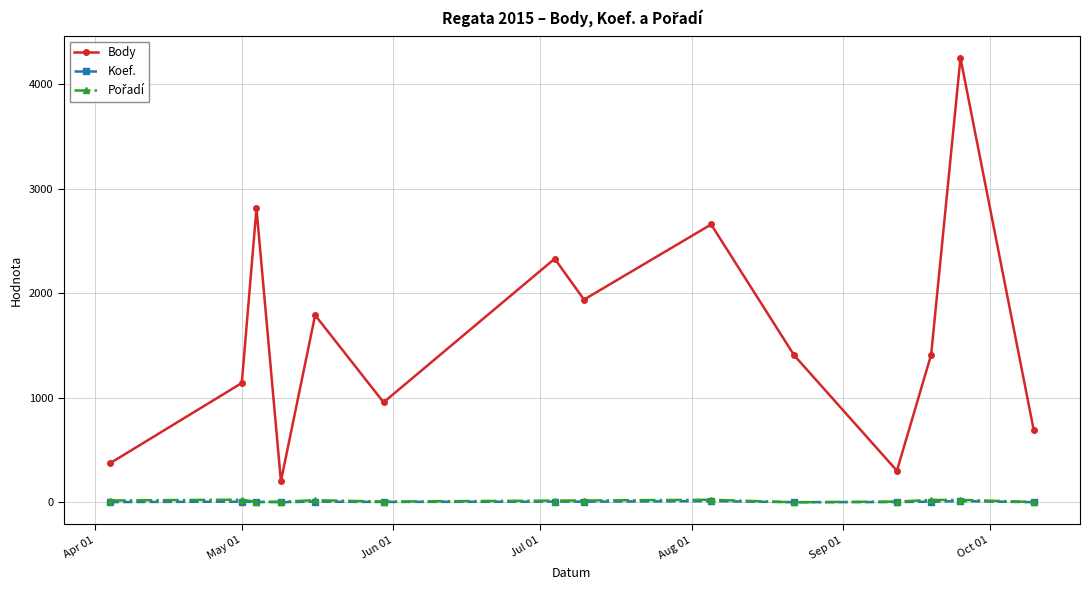

At how many categories does at least one series exceed 1195?

8